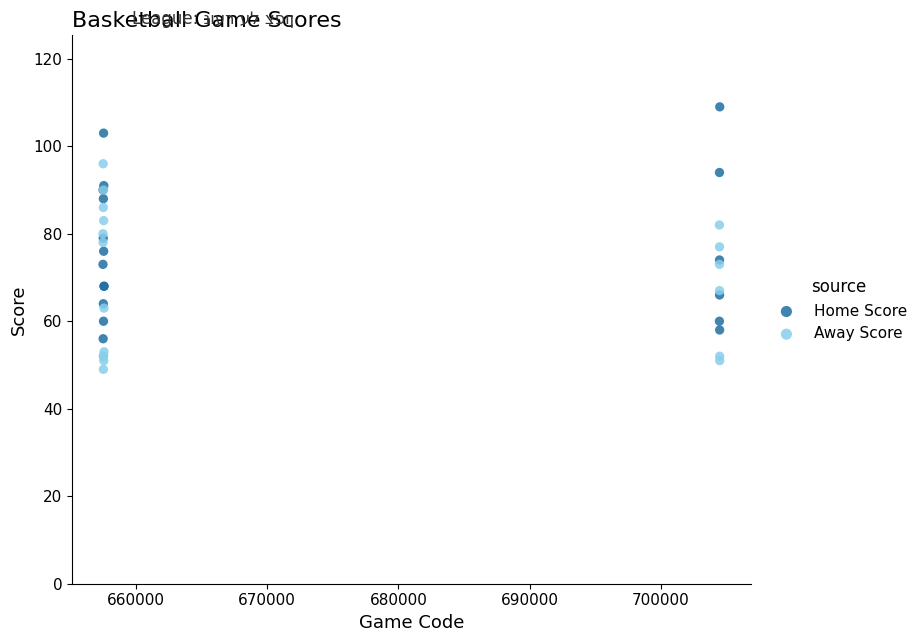

What is the X range (max minus min) for the scatter plot?

47002